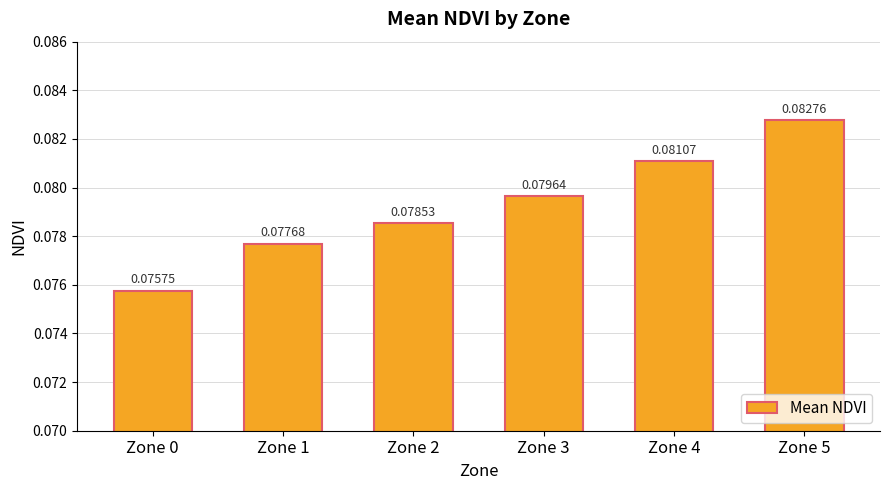

At which category does the chart reach its minimum across all series?

Zone 0